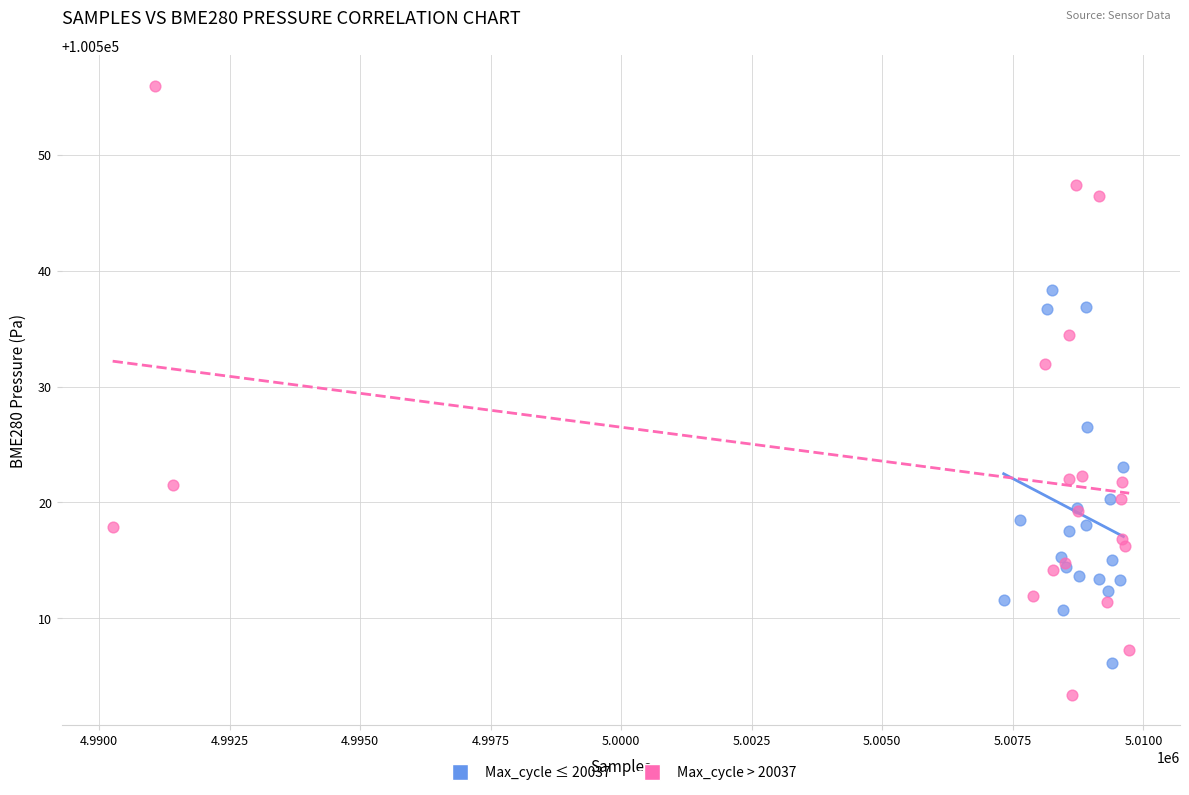

Which series reaches the minimum Y coordinate?

Max_cycle > 20037